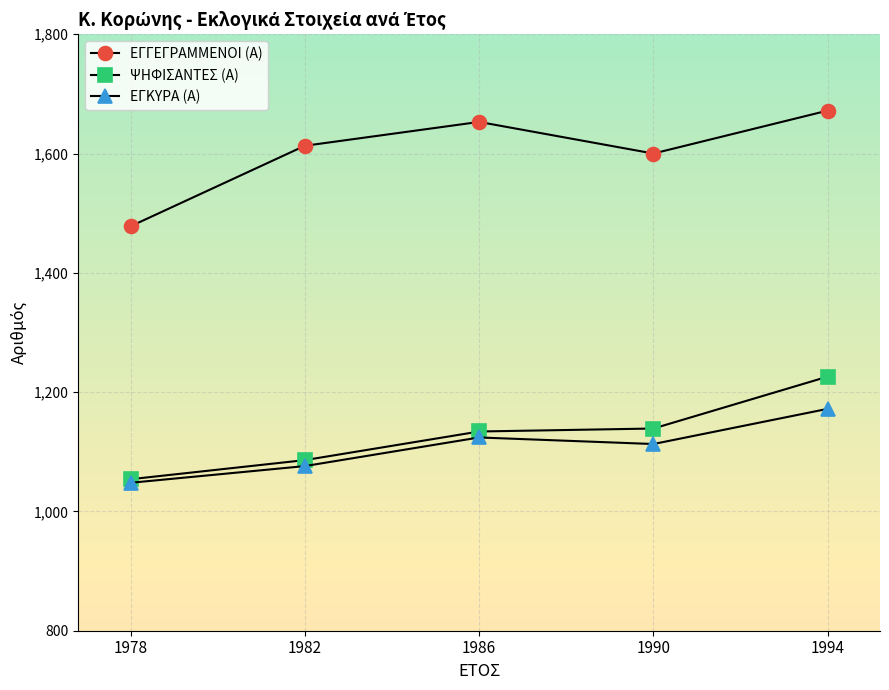

At which label is ΕΓΓΕΓΡΑΜΜΕΝΟΙ (Α) closest to 1575?

1990